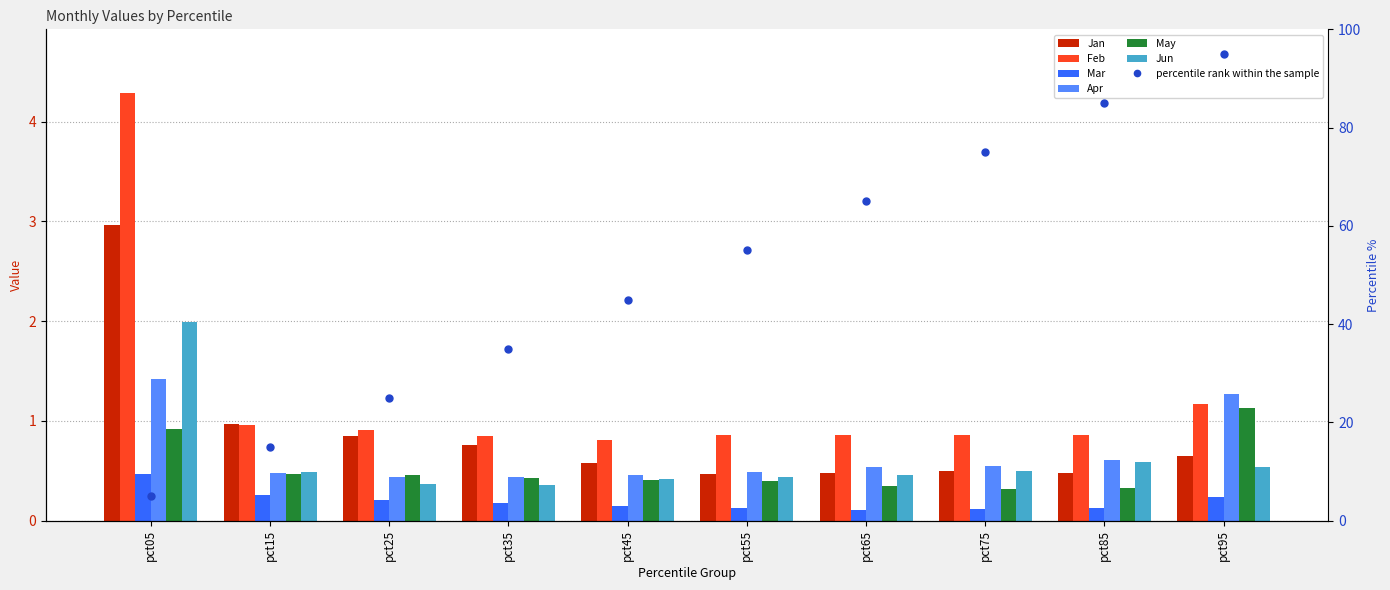

Where is Feb nearest to the value 2?

pct95